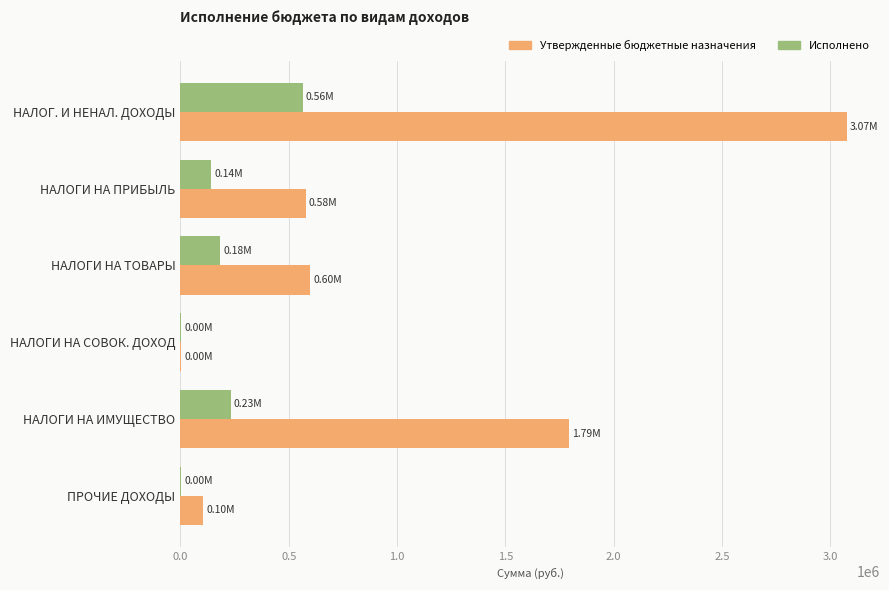

What is the highest value of the Утвержденные бюджетные назначения series?

3074910.0